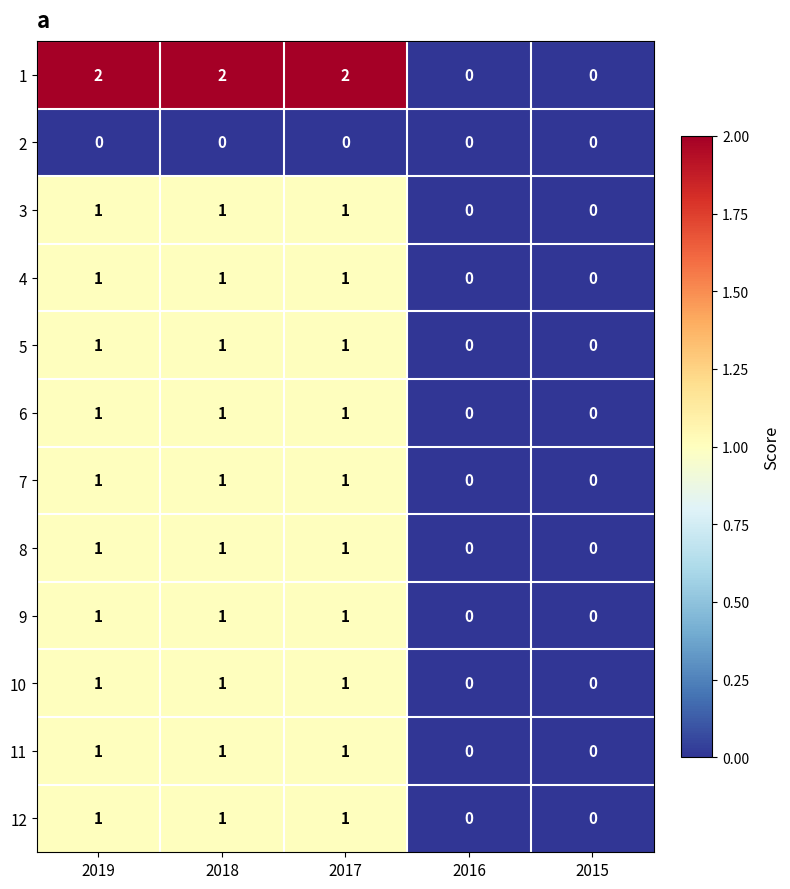

At how many categories does at least one series exceed 1?

3